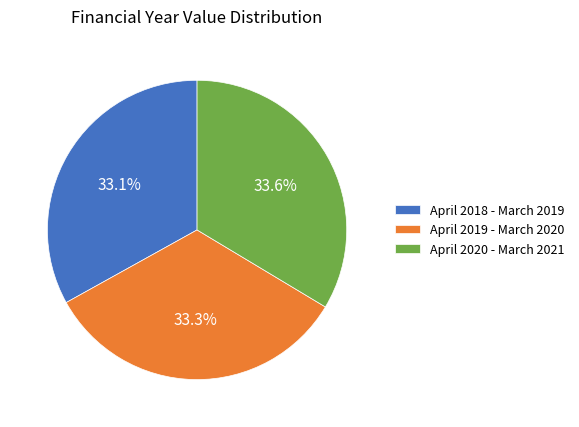

How many segments does this pie chart have?

3